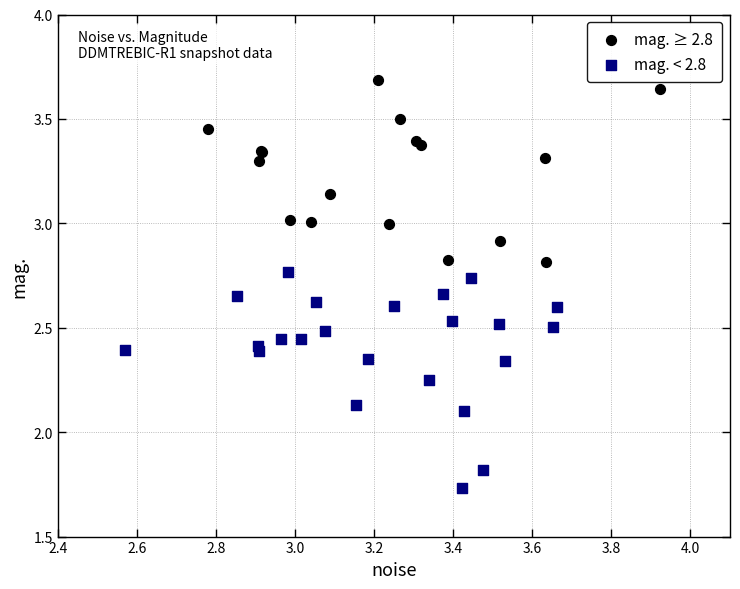

Which series contains the highest Y value?

mag. ≥ 2.8